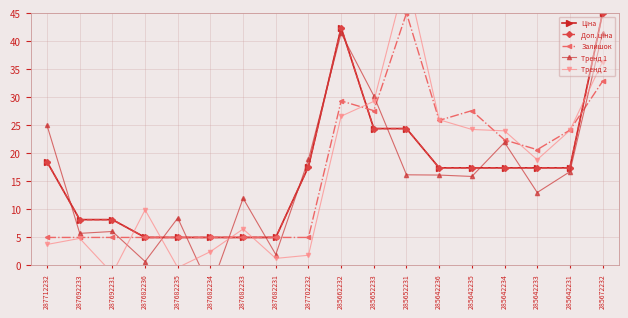

What is the difference between the maximum and second lowest values in the Ціна series?

40.0